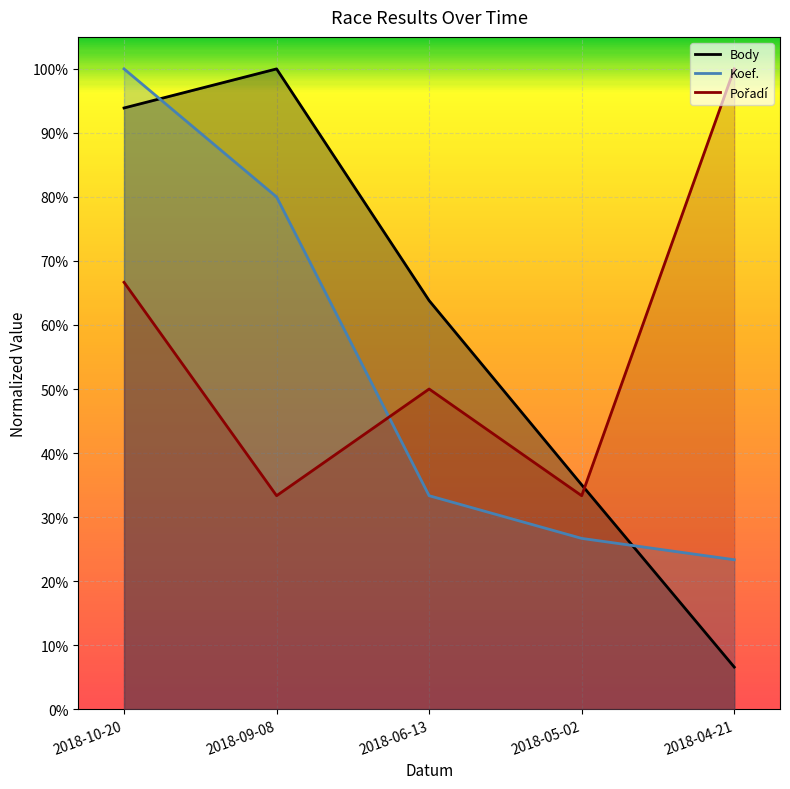

Between which two adjacent categories do Koef. and Pořadí first intersect?

2018-09-08 and 2018-06-13